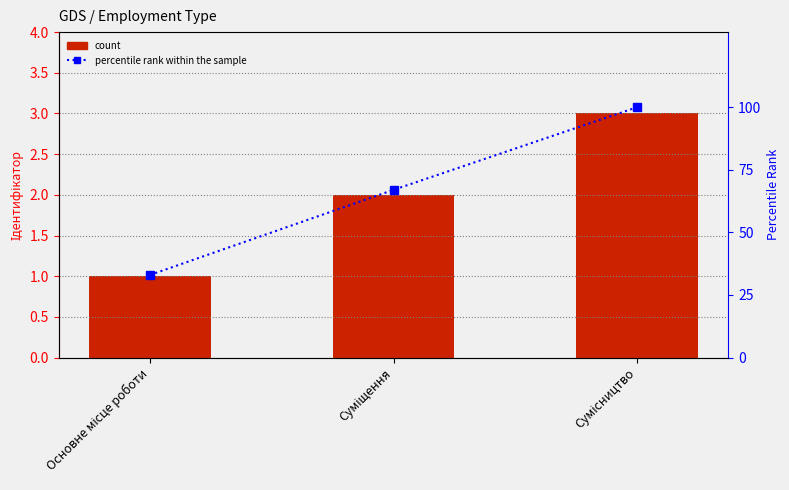

What is the difference between the percentile rank within the sample values at Сумісництво and Суміщення?

33